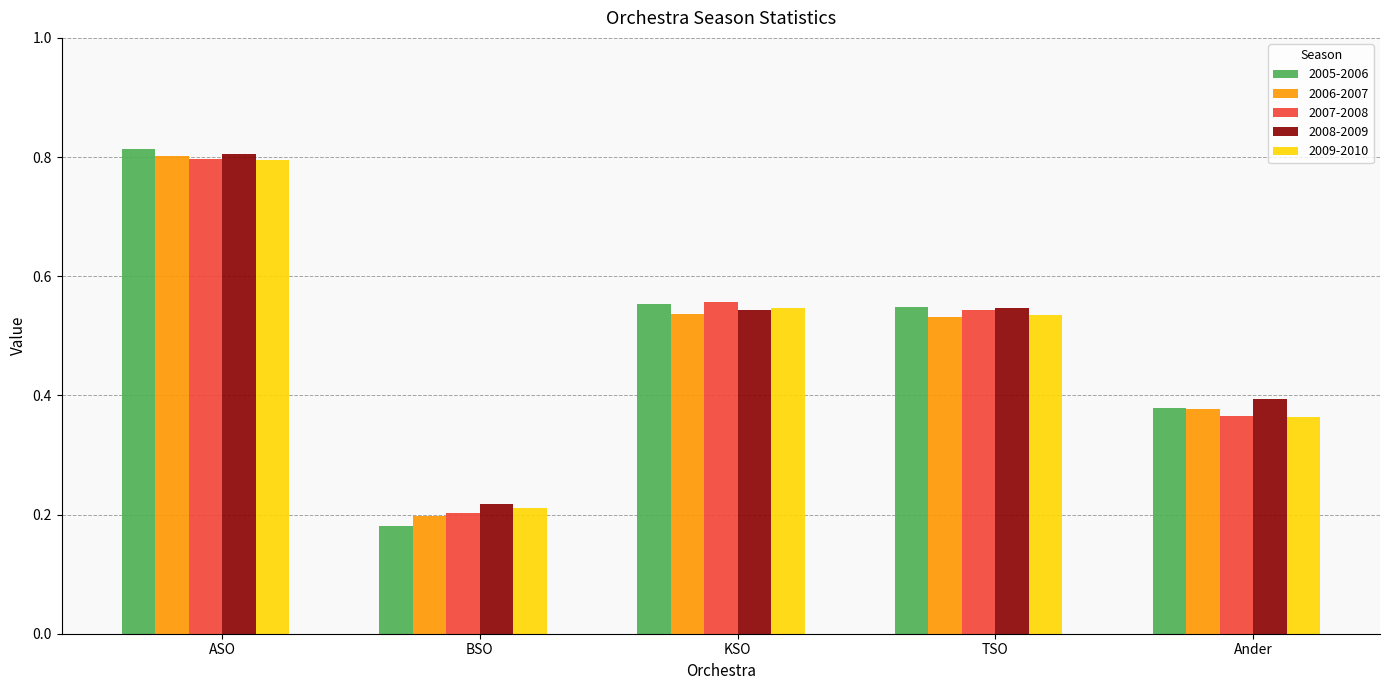

True or false: 2007-2008 has a value of 0.3 at BSO.

False